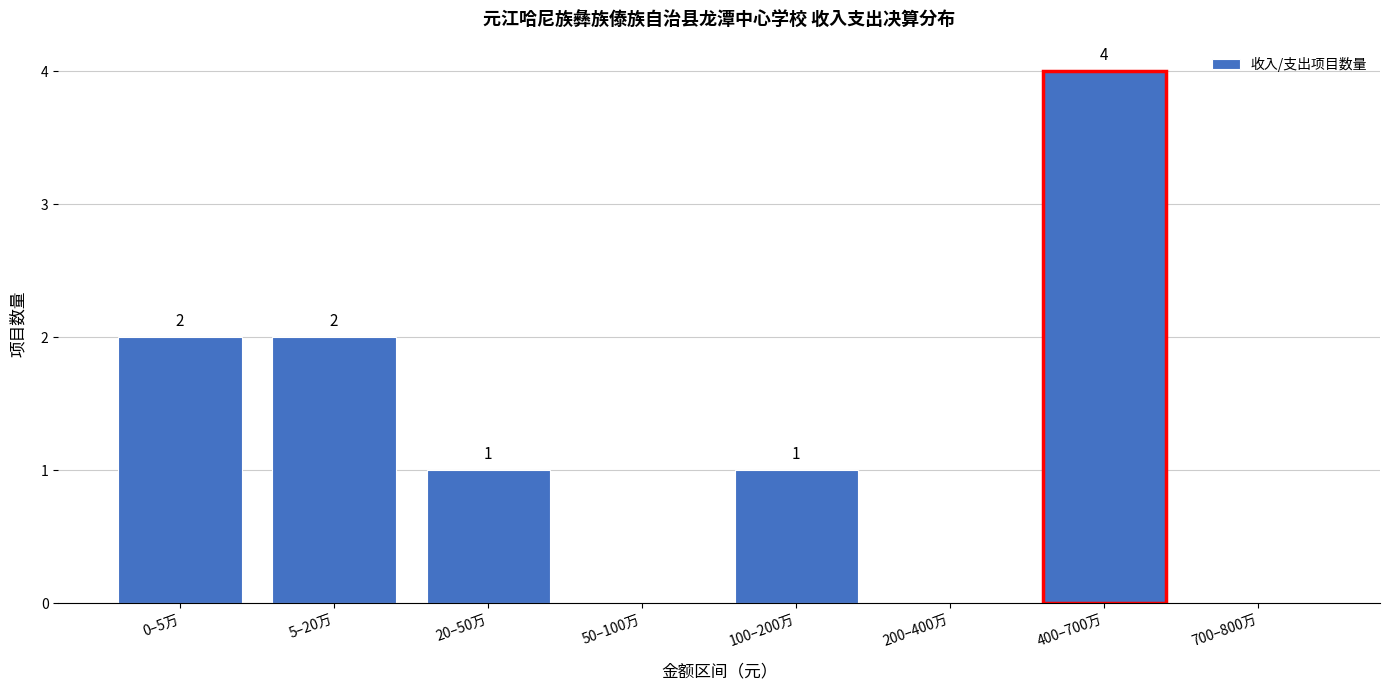

The value at 100–200万 is 1. True or false?

True